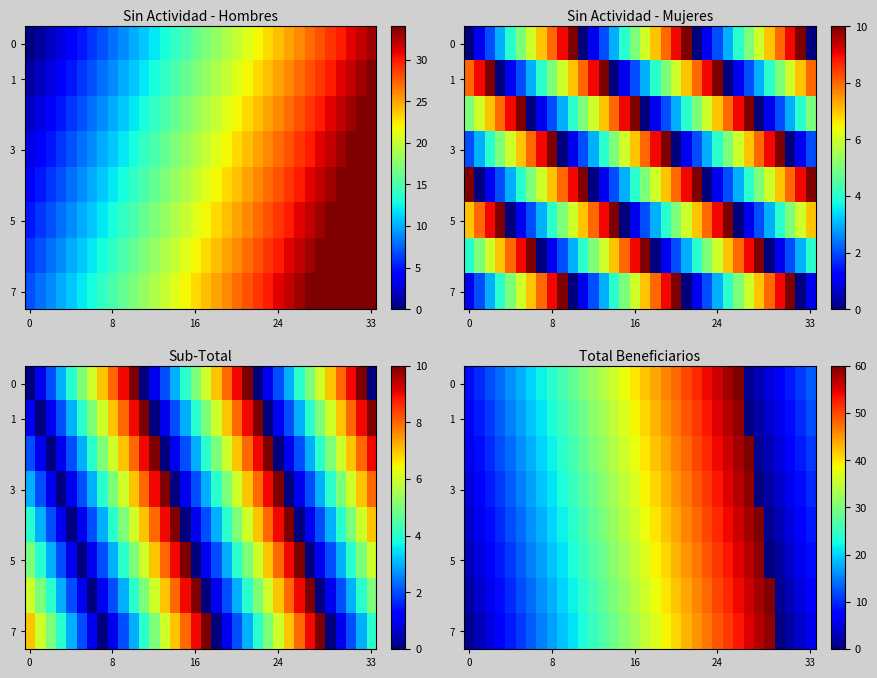

Which label corresponds to the smallest value in the chart?

27